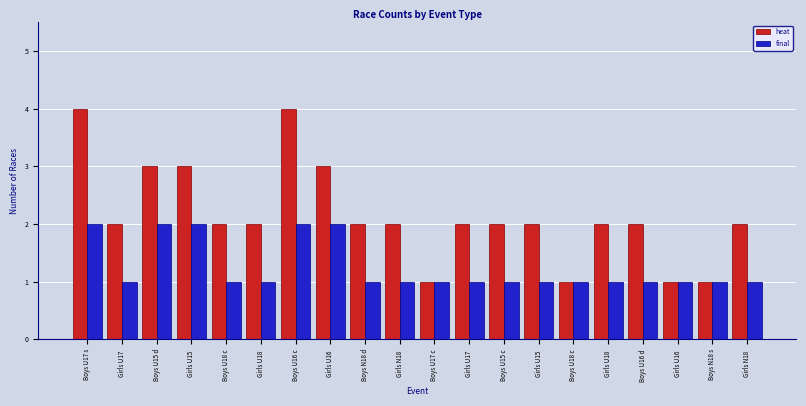

The value of final at Boys U16 d is 1. True or false?

True